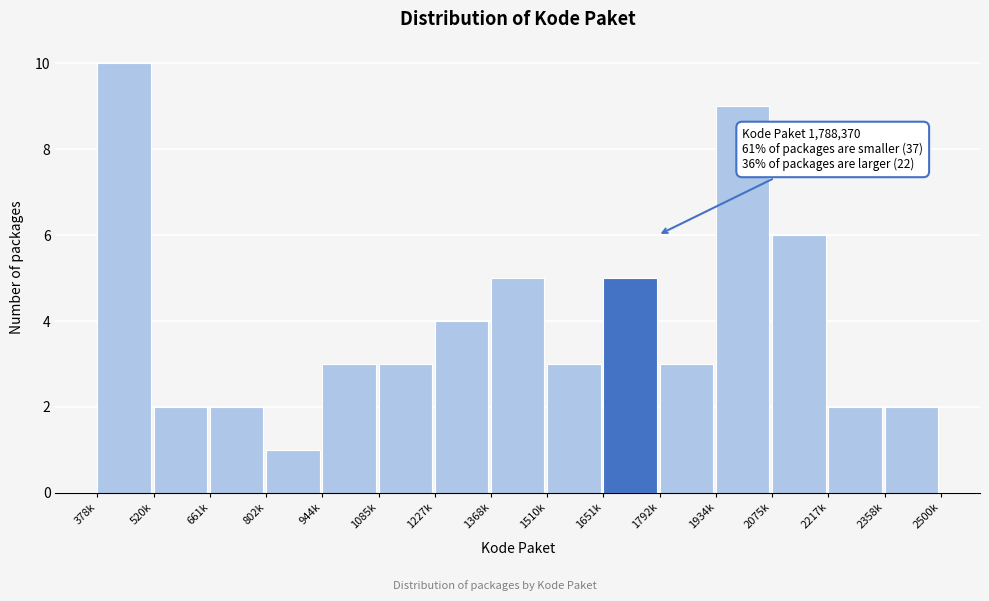

Reading left to right, transcribe all the data shown in this chart.

378k=10	520k=2	661k=2	802k=1	944k=3	1085k=3	1227k=4	1368k=5	1510k=3	1651k=5	1792k=3	1934k=9	2075k=6	2217k=2	2358k=2